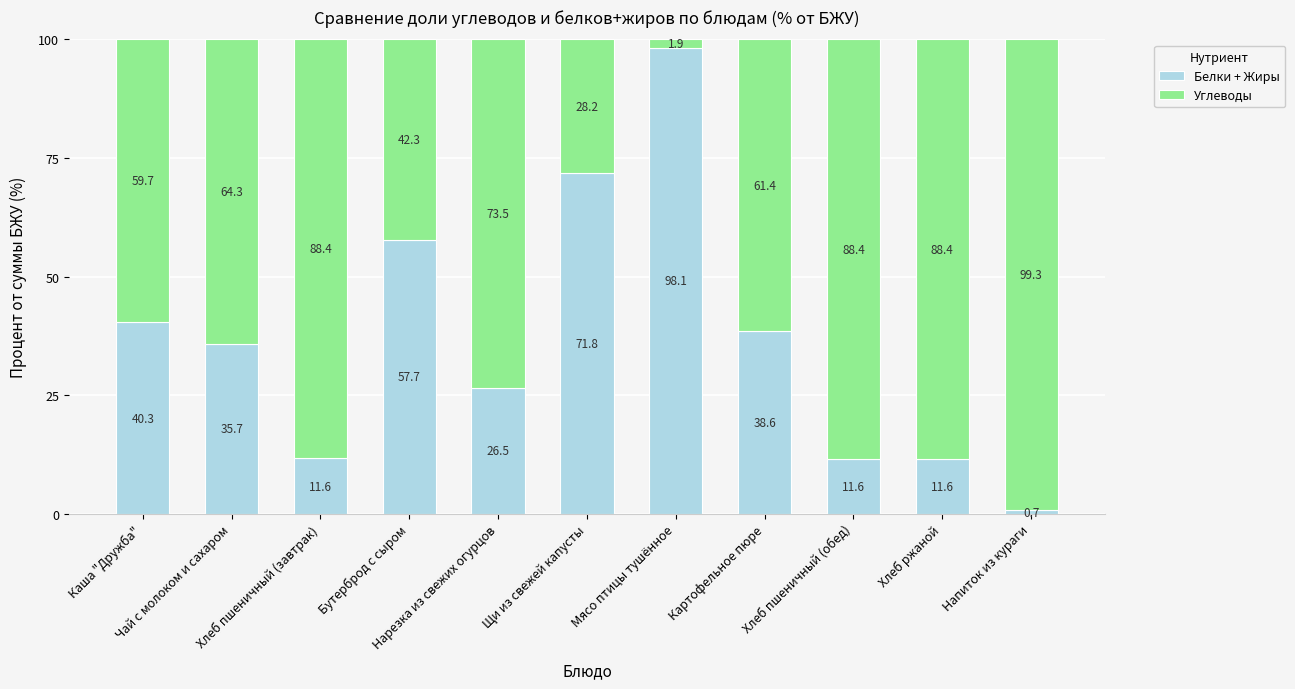

How many data points does each series have?

11